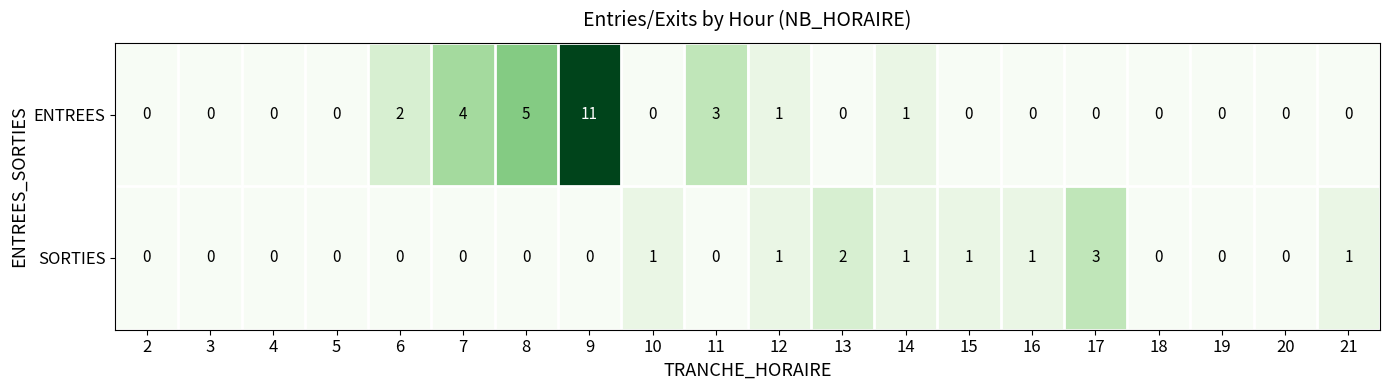

List the series in order of their peak value, highest first.

ENTREES, SORTIES